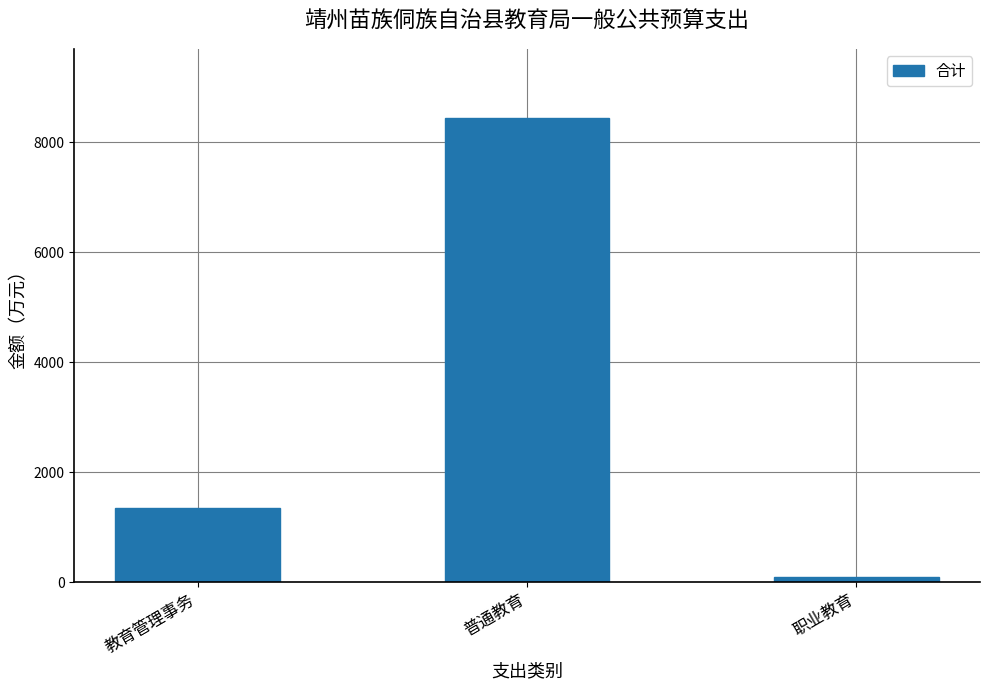

Is it true that the value at 普通教育 is 8433.0?

True